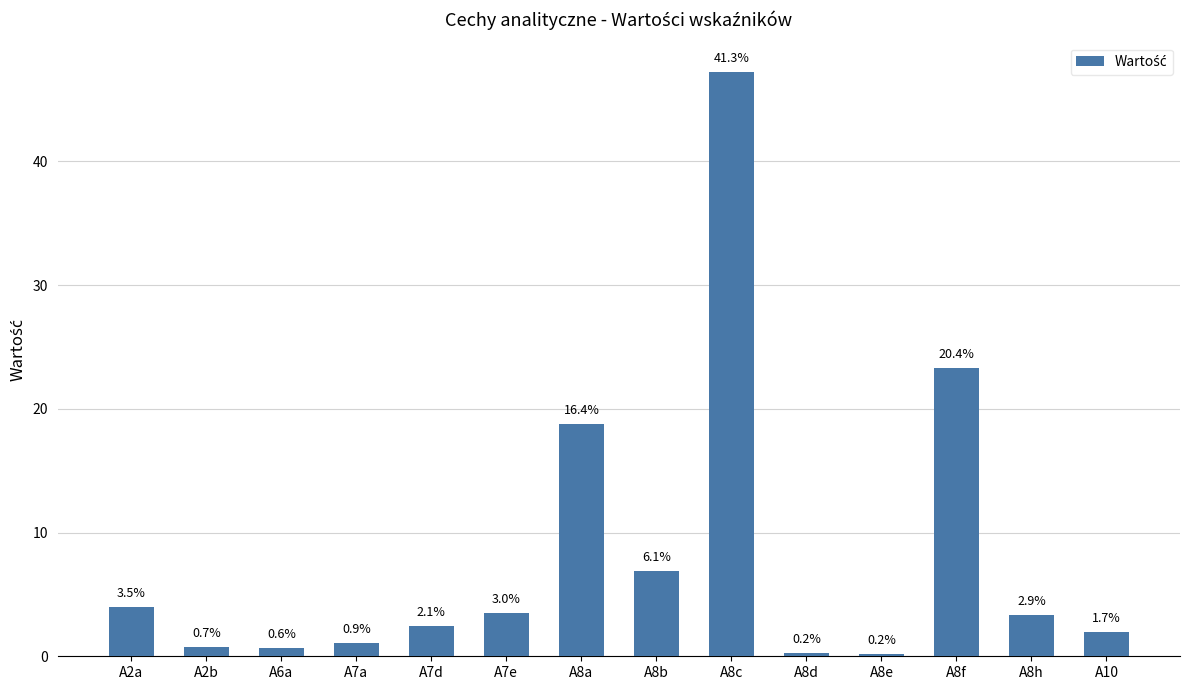

Which label corresponds to the largest value in the chart?

A8c